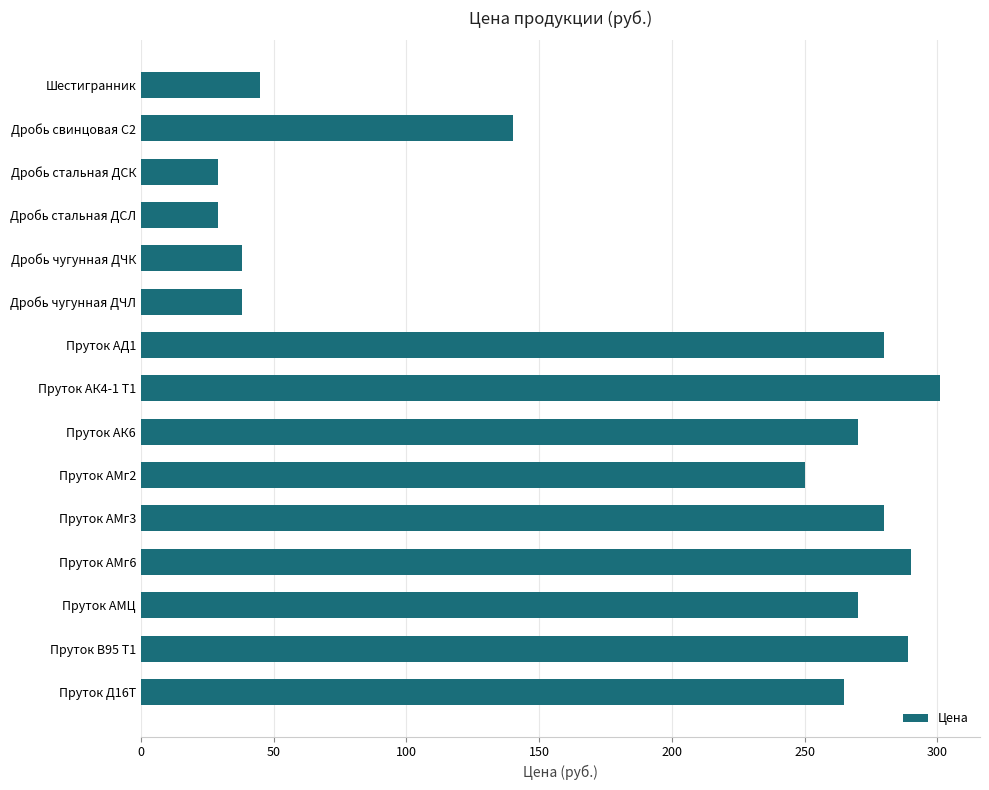

Does the chart contain any negative values?

No